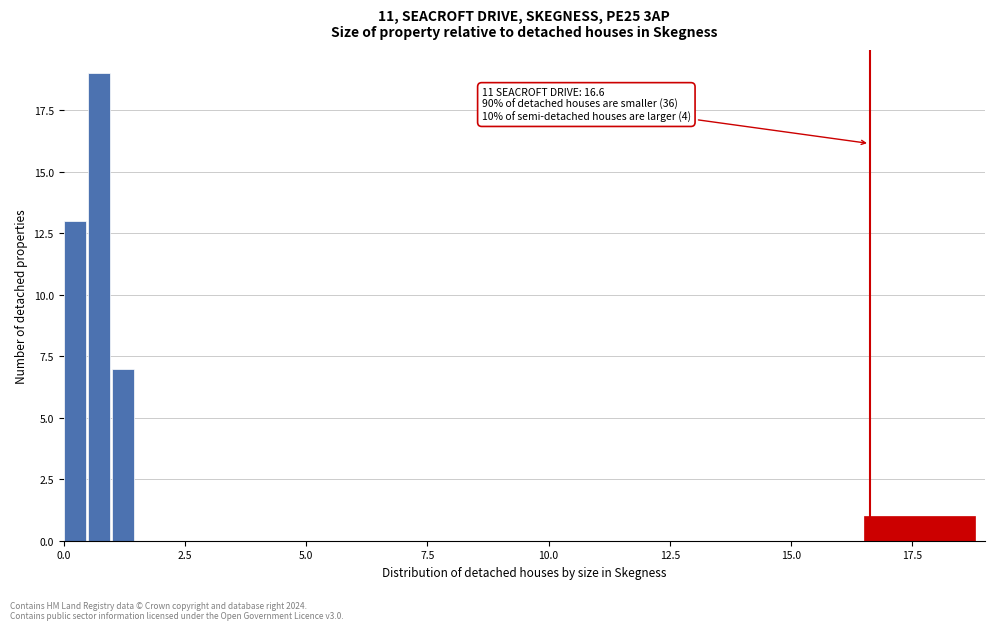

Read against the x-axis, roughly where is the centre of the tallest bar?

0.5